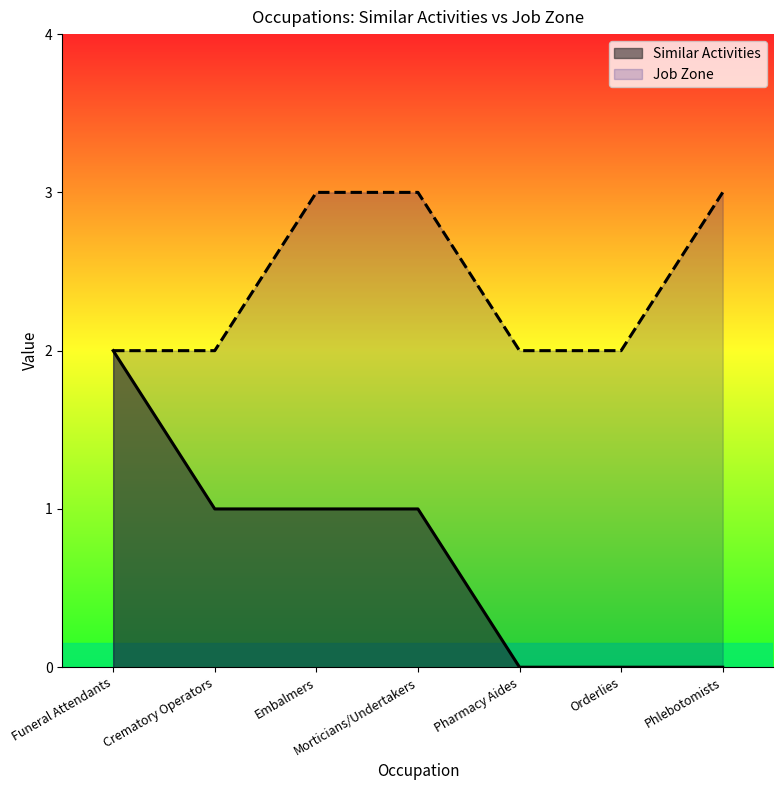

How many lines are shown in the chart?

2